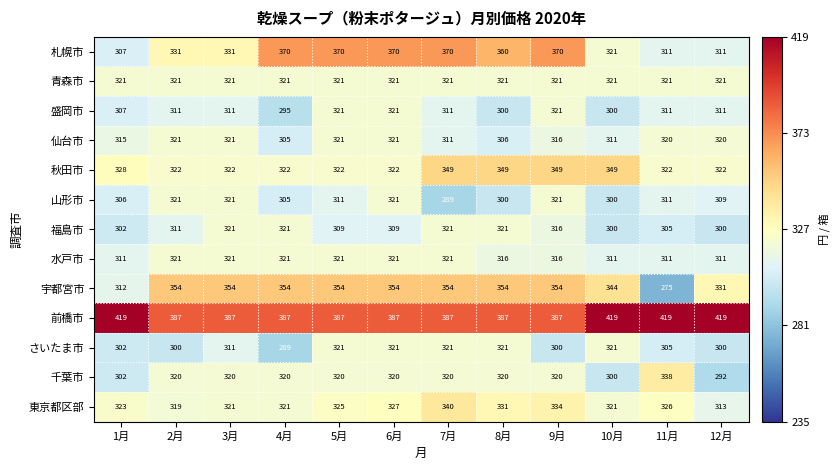

Between 6月 and 10月, which series saw the biggest shift?

札幌市